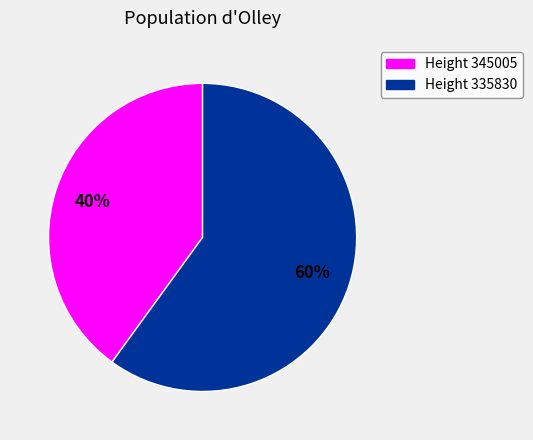

Which has a higher value, Height 345005 or Height 335830?

Height 335830